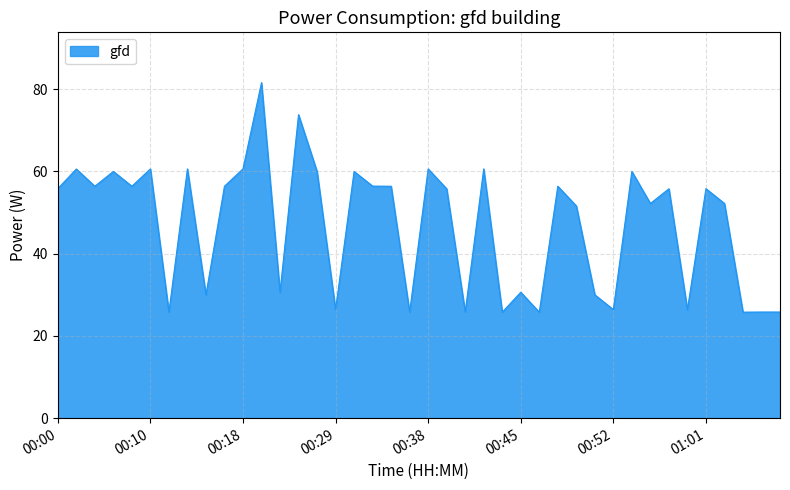

How many lines are shown in the chart?

1